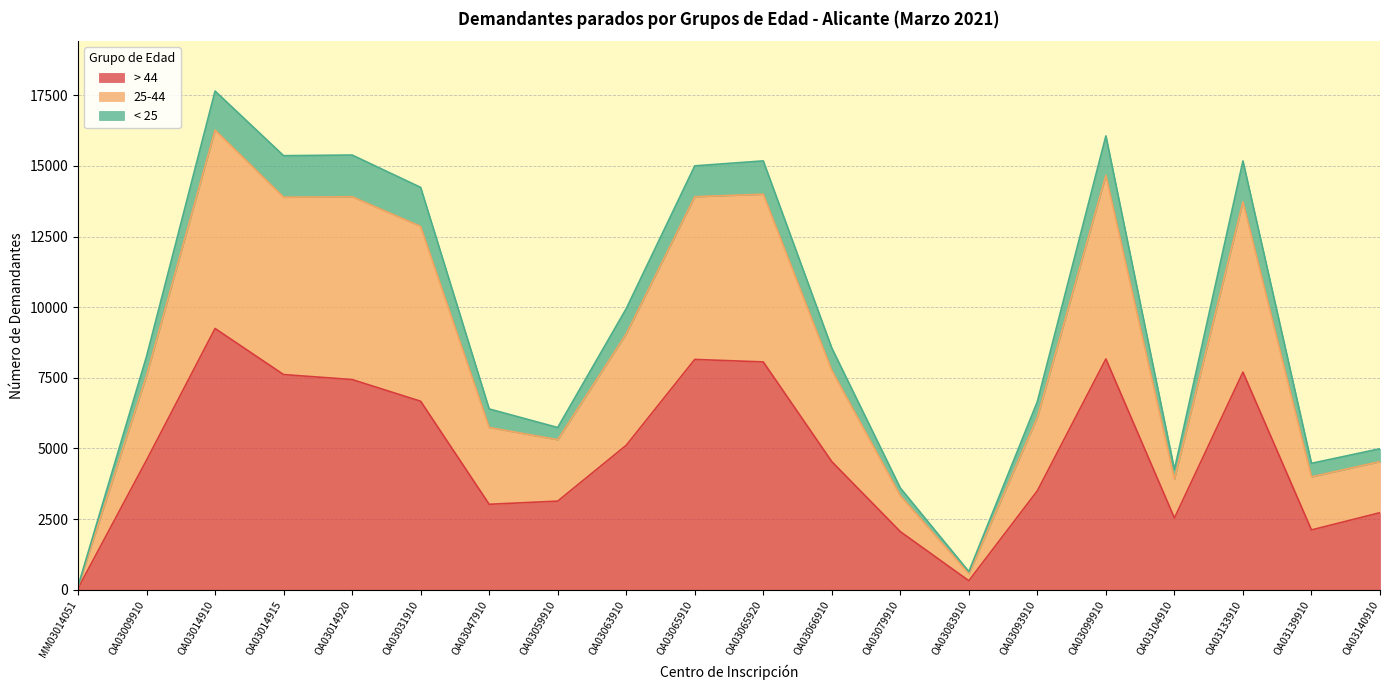

What is the total value across all series at OA03065920?

15176